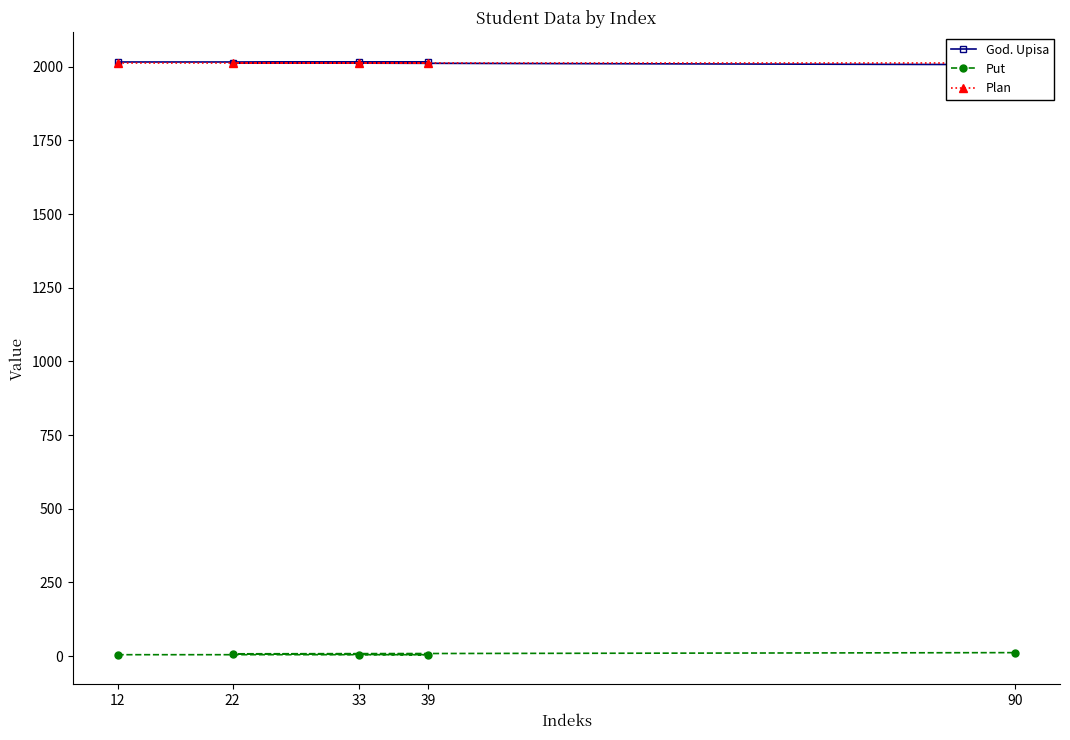

What is the value of the Put point at the 1st from the left?

5